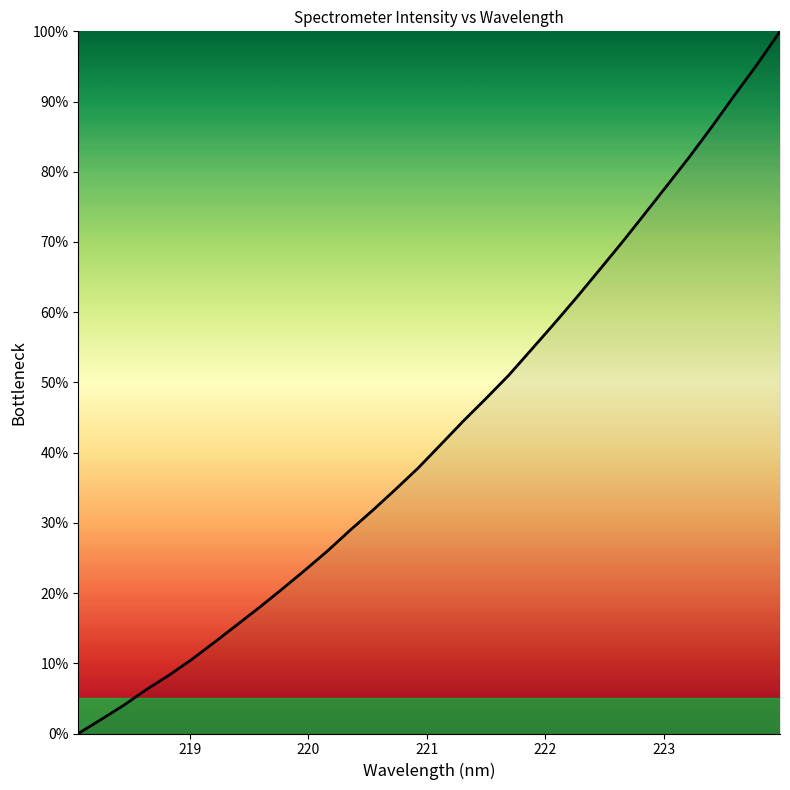

What is the maximum value shown in the chart?

100.0